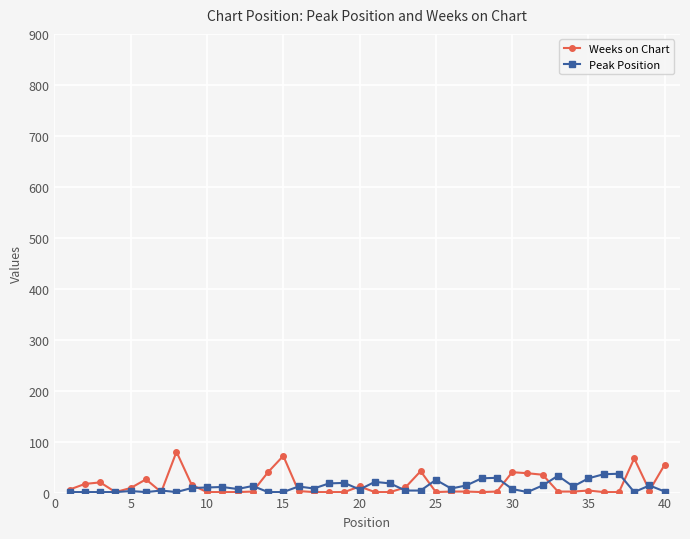

Which series has the largest range (max minus min)?

Weeks on Chart